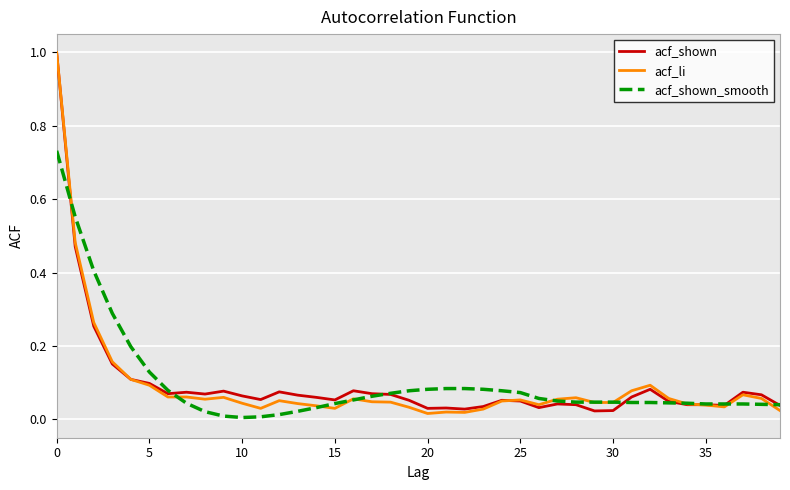

What is the maximum value for acf_li?

1.0